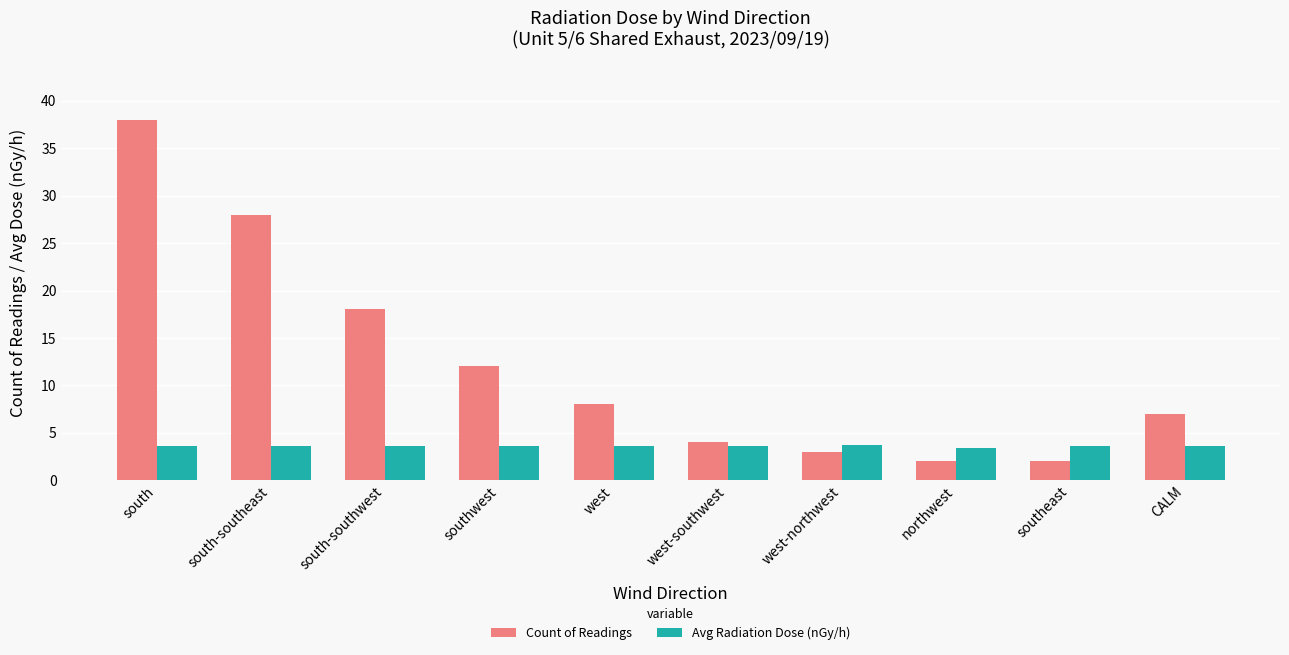

List the series in order of their peak value, lowest first.

Avg Radiation Dose (nGy/h), Count of Readings